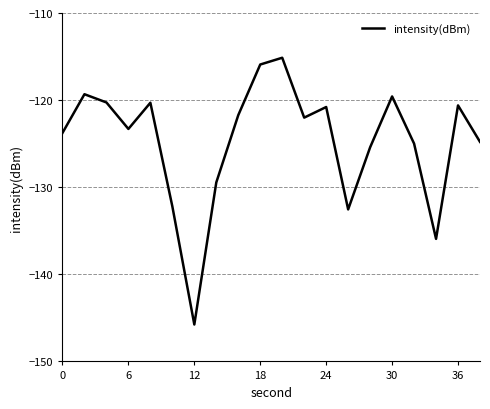

What is the difference between the maximum and minimum values?

30.6